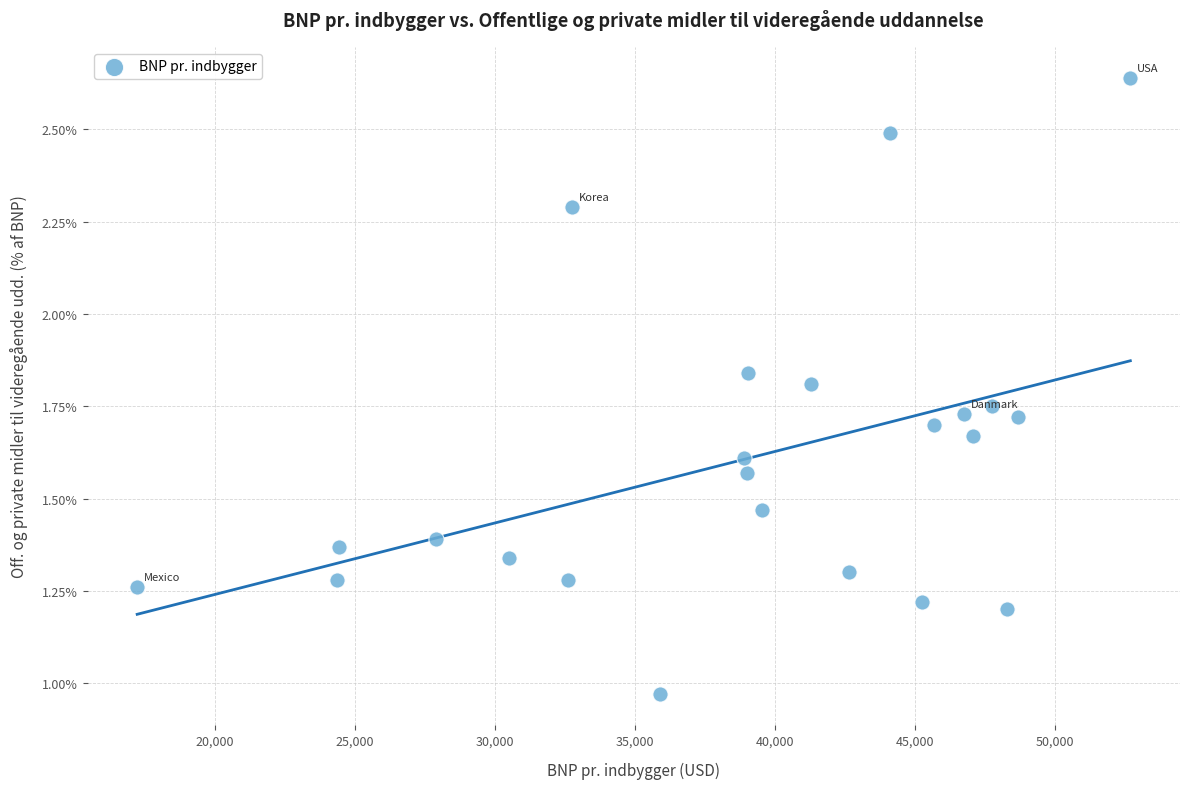

What is the range of X values (max minus min)?

35464.0